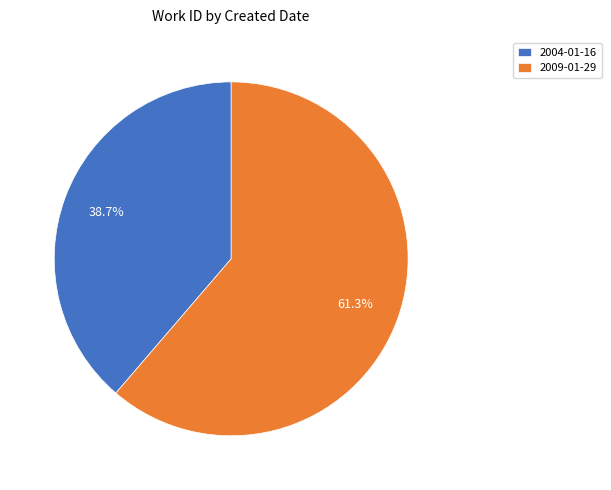

What is the largest slice in the pie chart?

2009-01-29